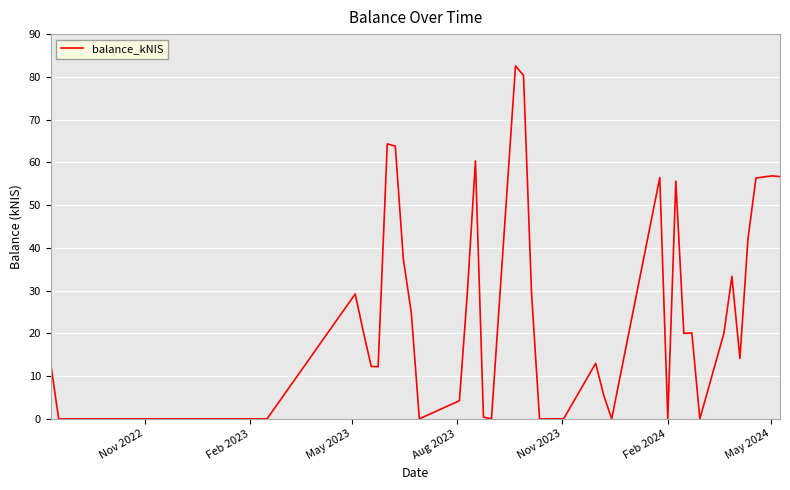

What is the difference between the maximum and minimum values?

82.6